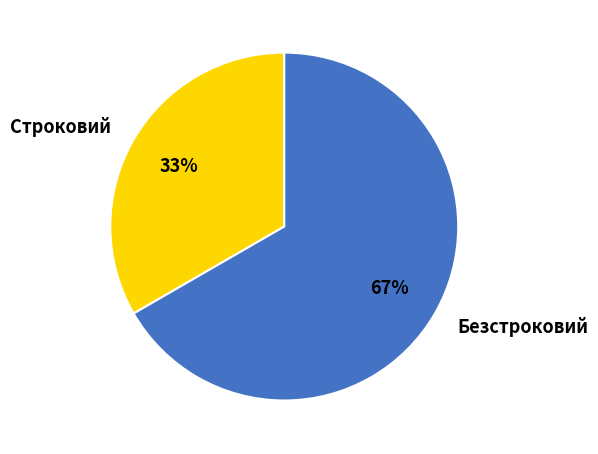

To the nearest percent, what is the average slice percentage?

50%